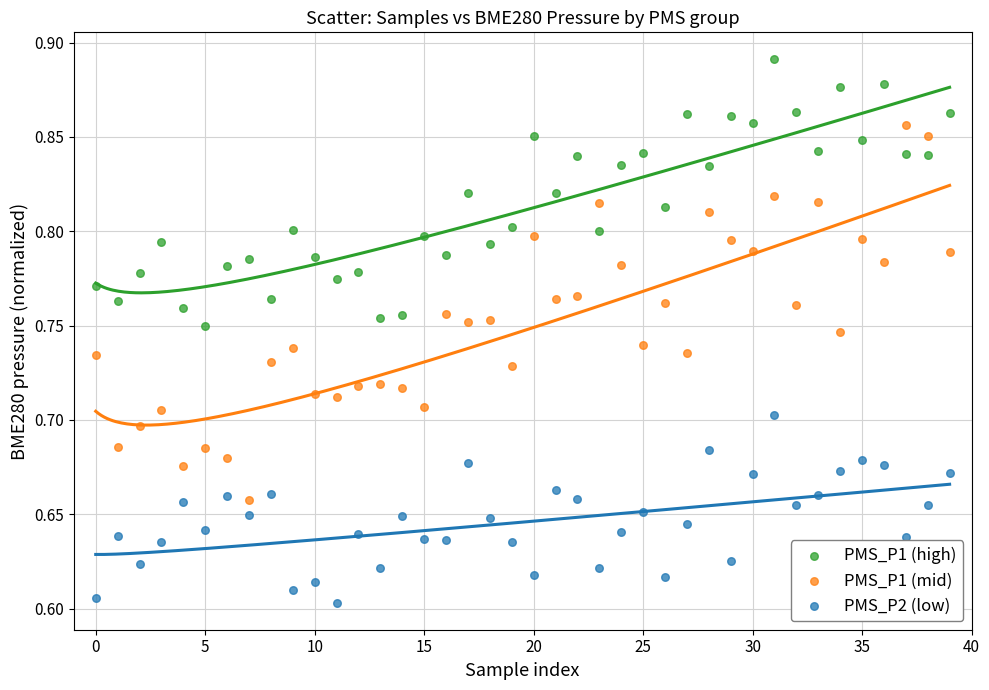

Across all data points, what is the range of Y values (max minus min)?

0.3